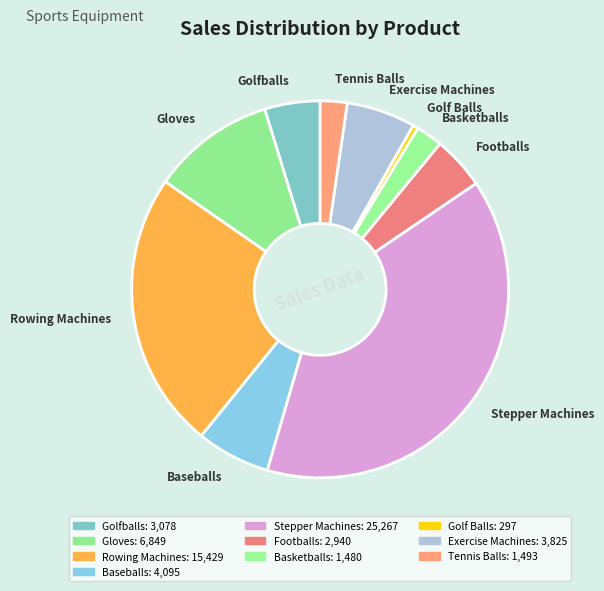

Is it true that Exercise Machines is 1% of the pie?

False